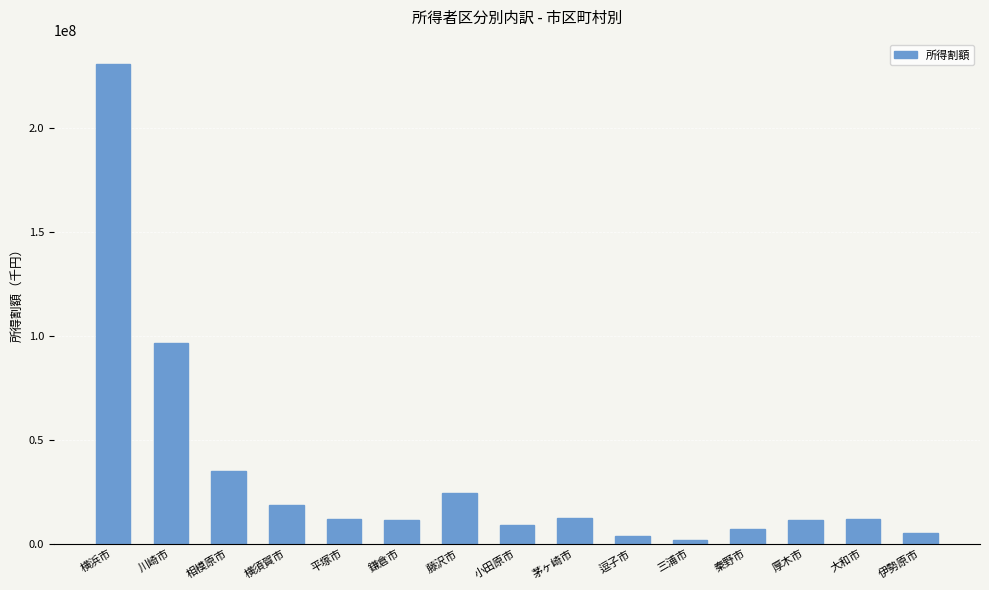

The value at 小田原市 is 9015705. True or false?

True